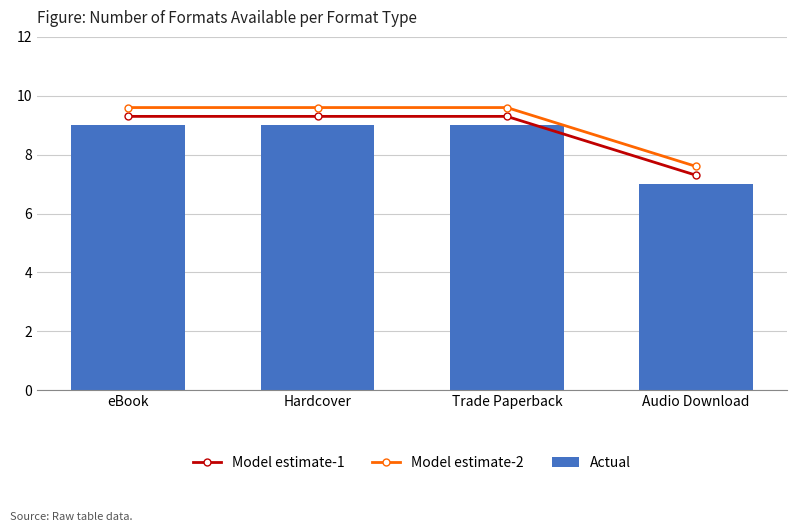

List the labels in order of Actual value, largest first.

eBook, Hardcover, Trade Paperback, Audio Download